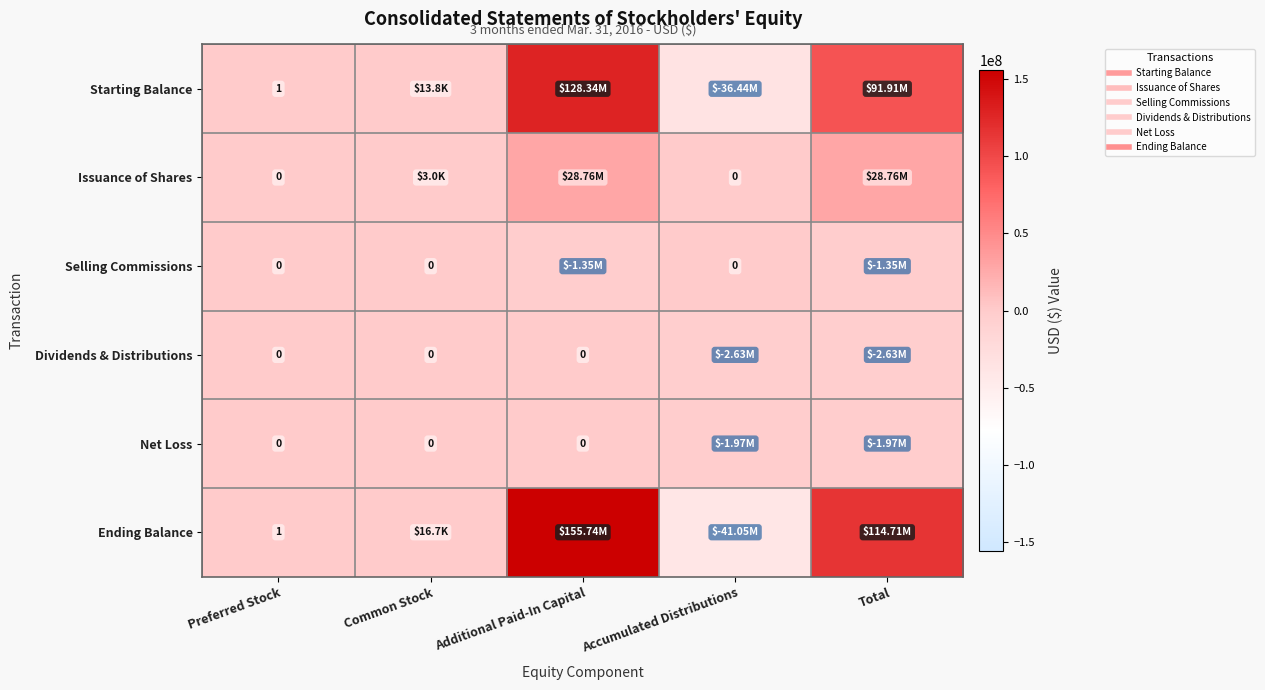

How many negative values does the Starting Balance series have?

1